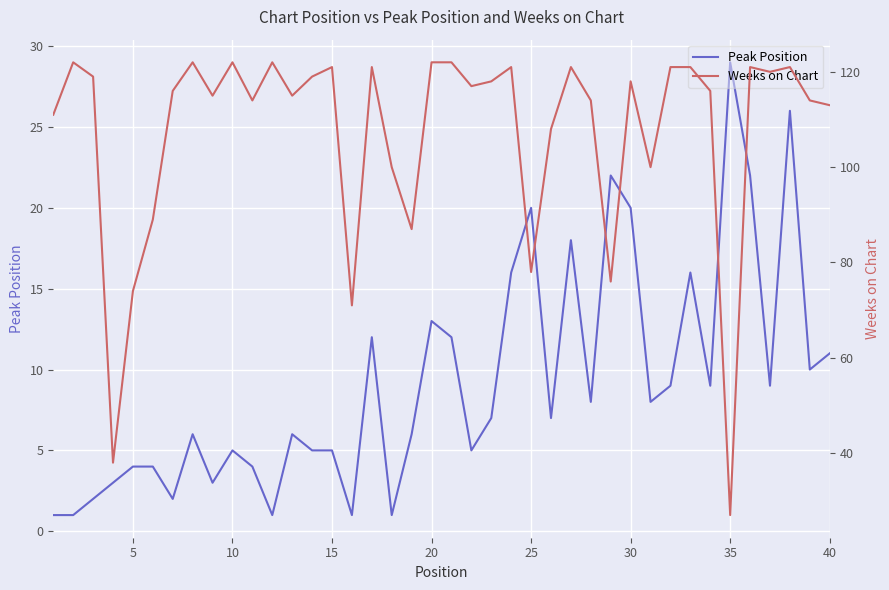

What is the maximum value shown in the chart?

122